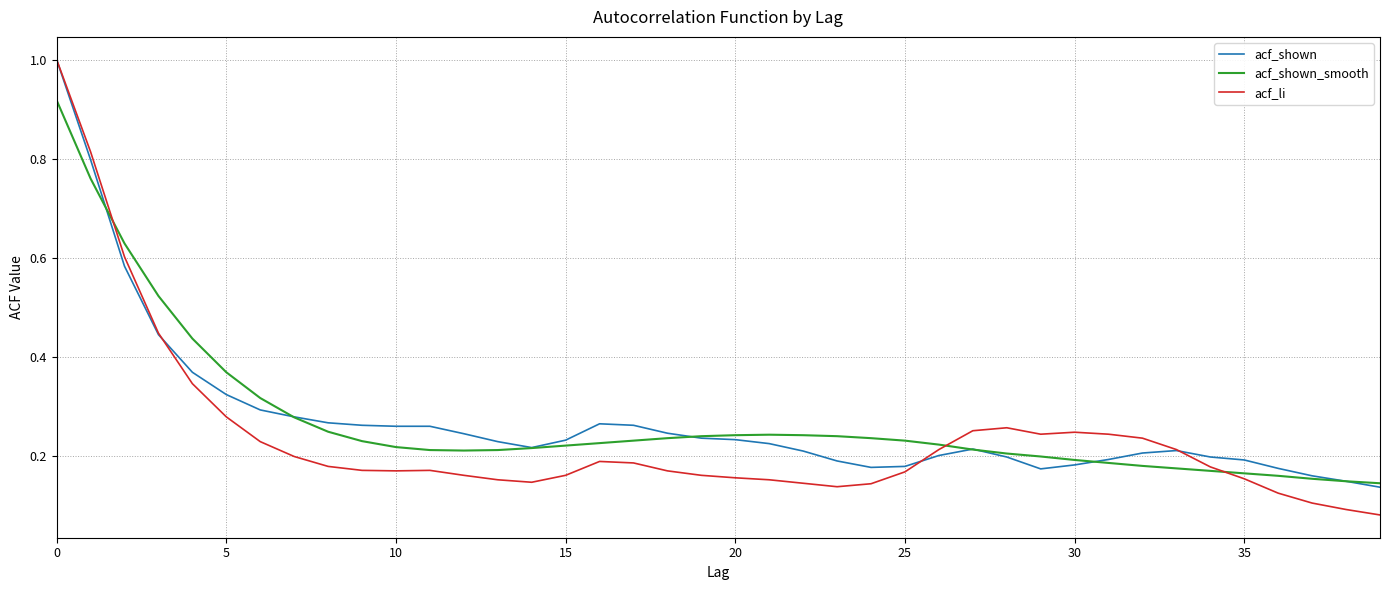

What is the maximum value shown in the chart?

1.0